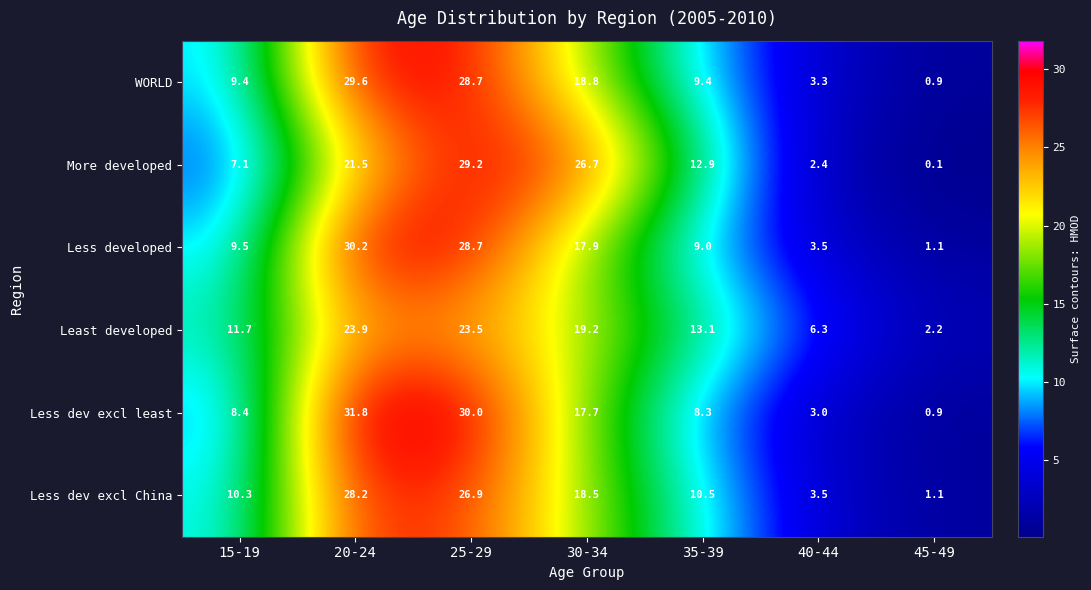

Is it true that More developed equals 0.1 at 45-49?

True